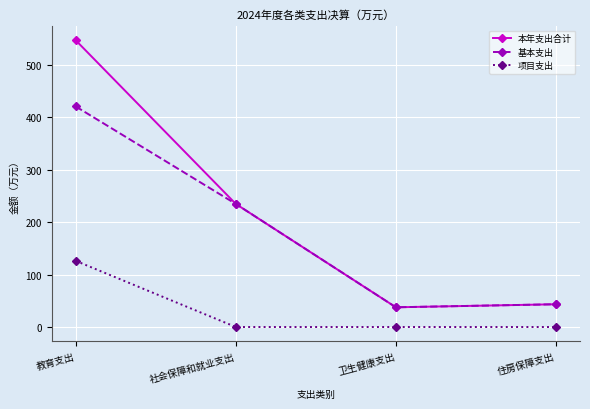

True or false: 项目支出 has a value of 41.2 at 教育支出.

False